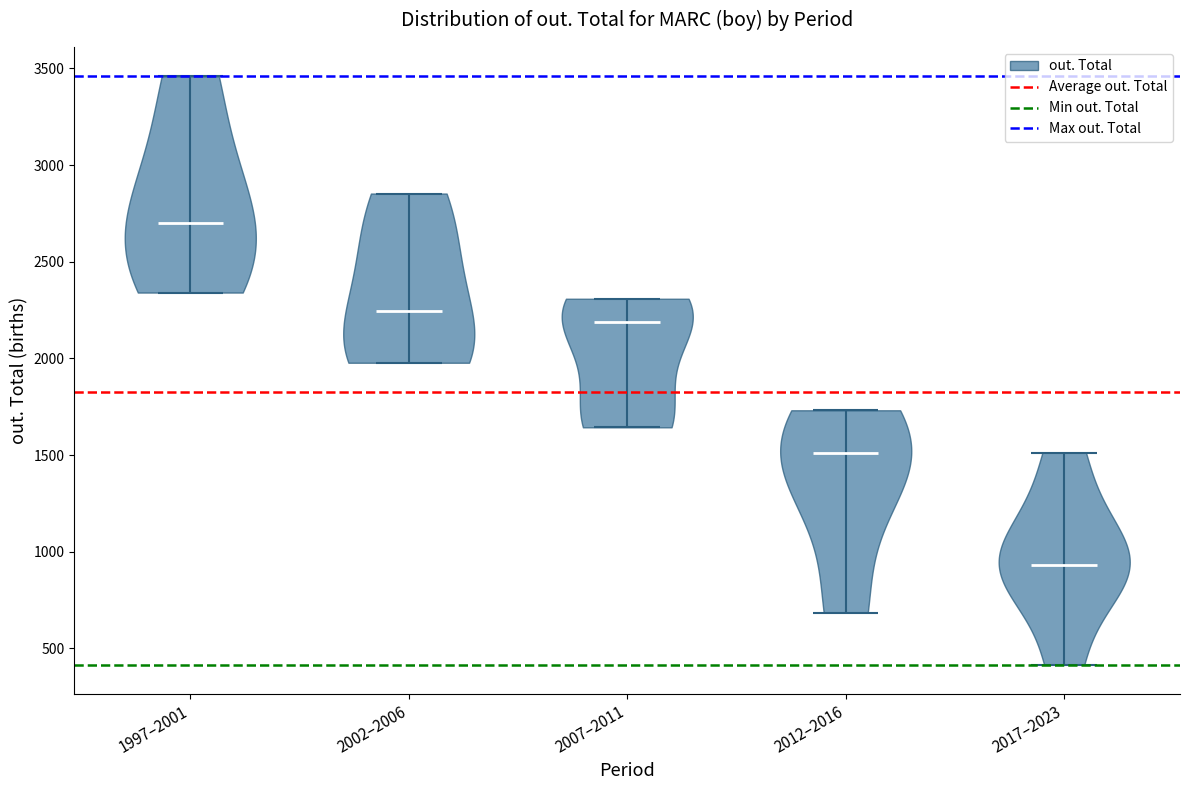

Reading left to right, read every violin against the y-axis: where its median line is, and the lowest and highest points it reaches. The values are not printed on the chart, so give them approximately, as read against the axis.

1997–2001: median line 2700, lowest point 2350, highest point 3450
2002–2006: median line 2250, lowest point 2000, highest point 2850
2007–2011: median line 2200, lowest point 1650, highest point 2300
2012–2016: median line 1500, lowest point 700, highest point 1750
2017–2023: median line 950, lowest point 400, highest point 1500